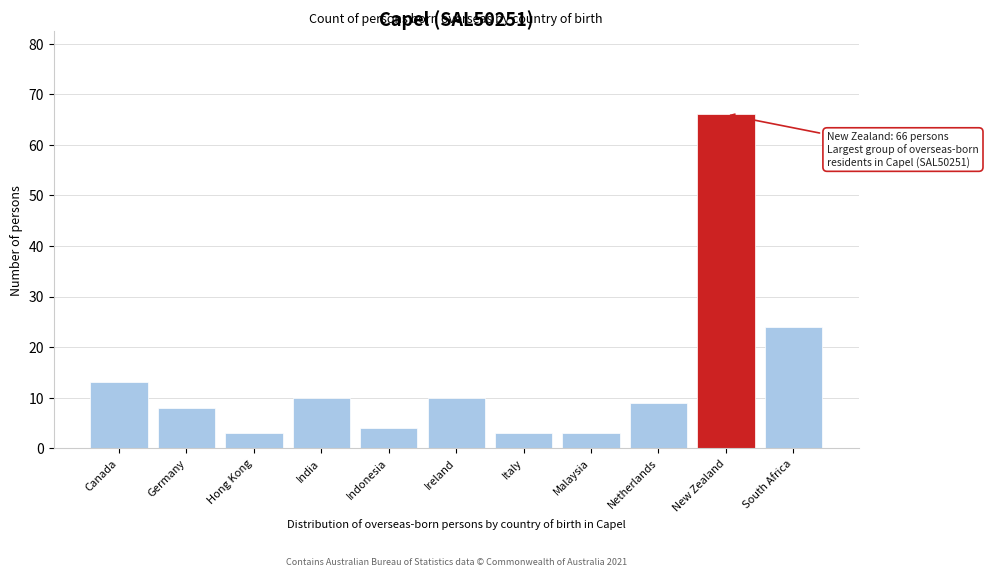

Reading left to right, transcribe all the data shown in this chart.

13	8	3	10	4	10	3	3	9	66	24